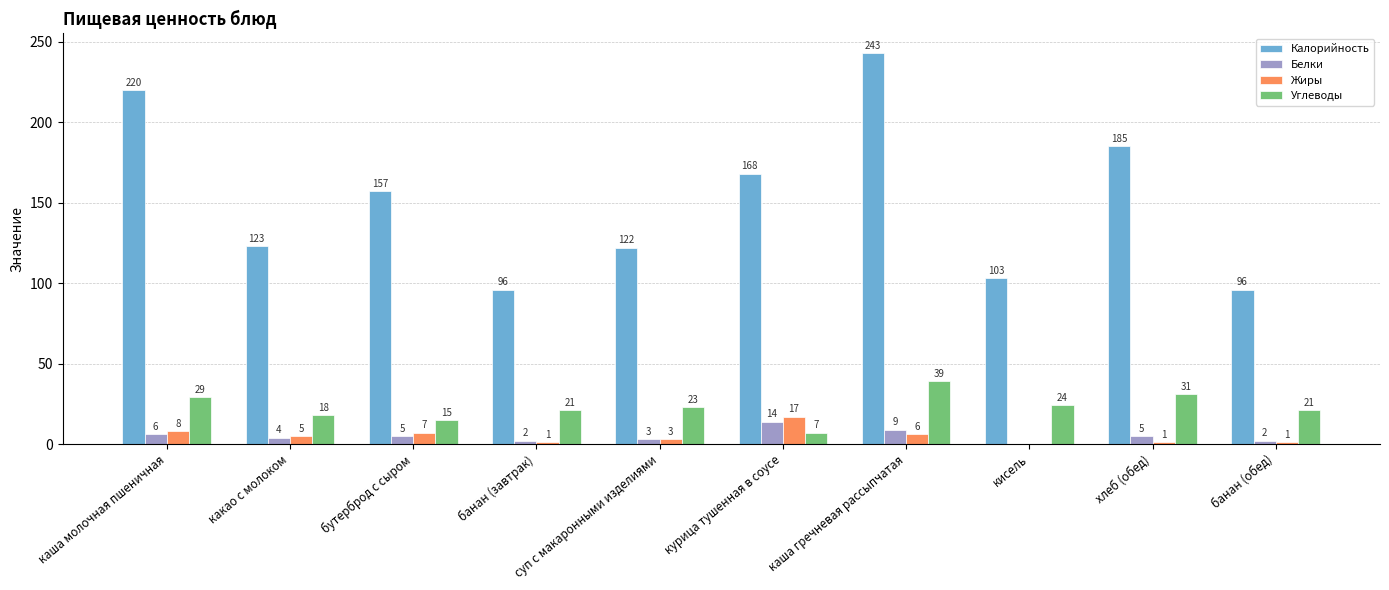

How many categories are shown in the chart?

10